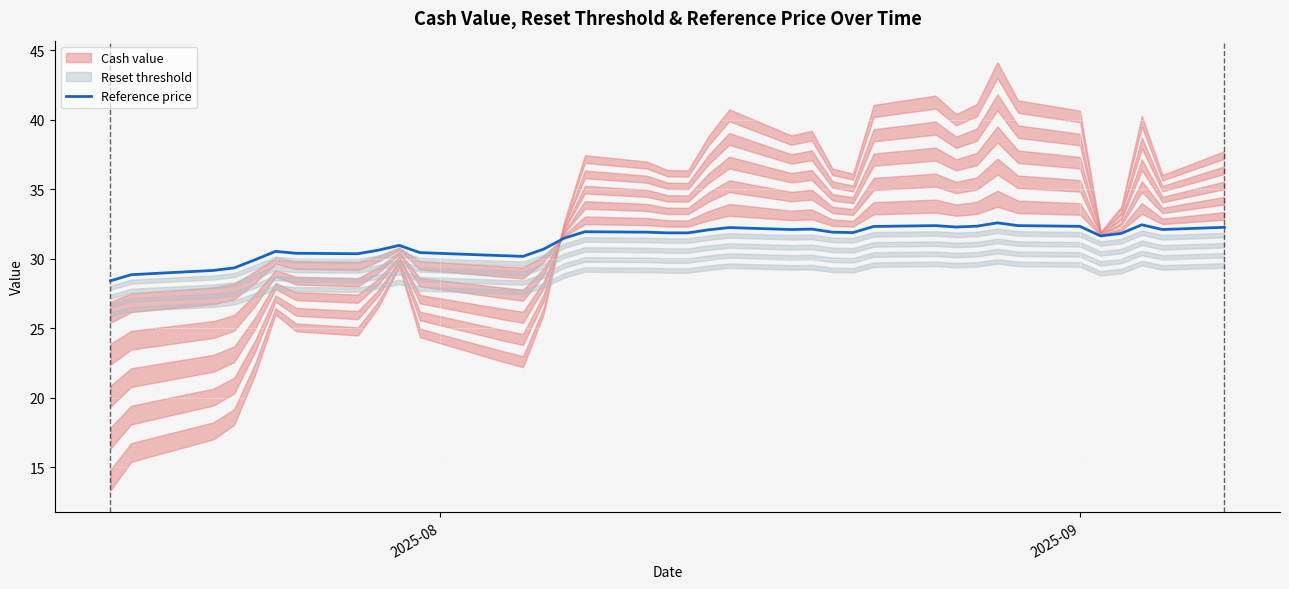

Reading right to left, what are all the values shown in this chart?

32.3	32.1	32.4	31.8	31.6	32.3	32.4	32.6	32.3	32.3	32.4	32.3	31.9	31.9	32.1	32.1	32.2	32.1	31.9	31.9	31.9	31.9	31.5	30.7	30.2	30.2	30.4	31.0	30.6	30.4	30.4	30.5	29.9	29.3	29.2	28.9	28.9	28.4